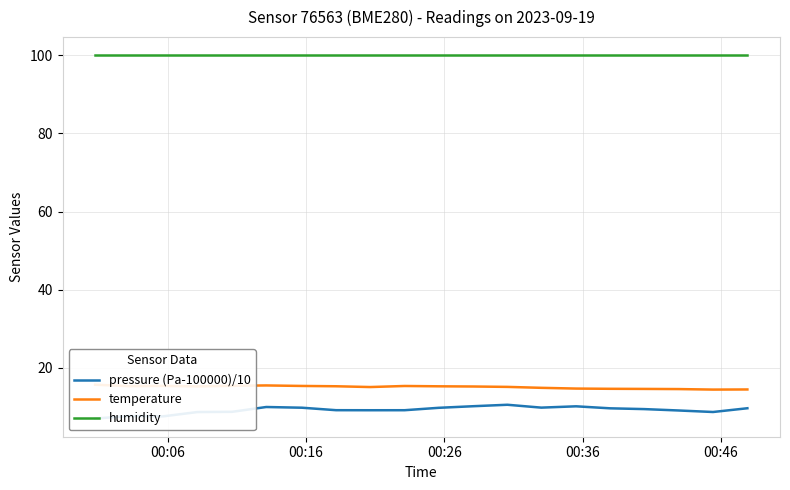

Is this an area chart (filled region under the line)?

No